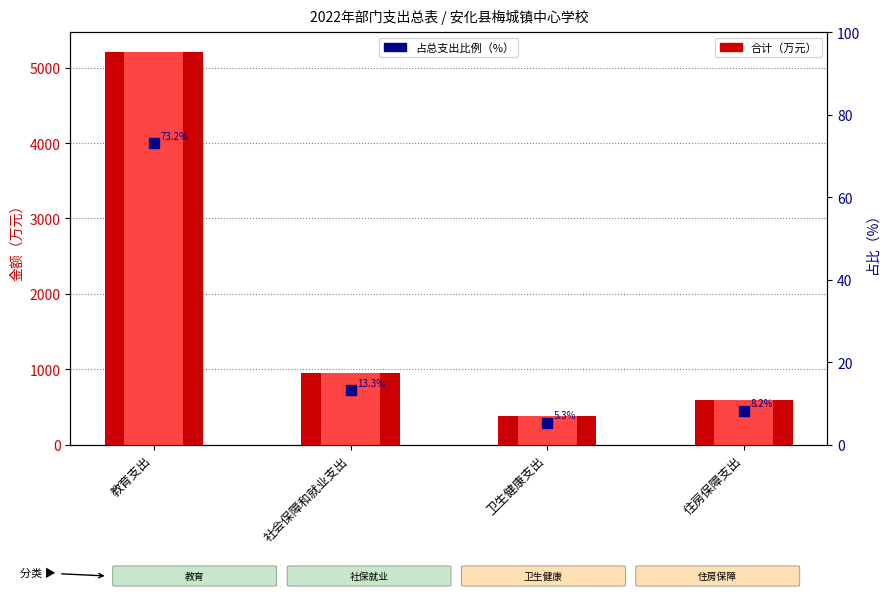

Where is 合计（万元） nearest to the value 2793?

社会保障和就业支出